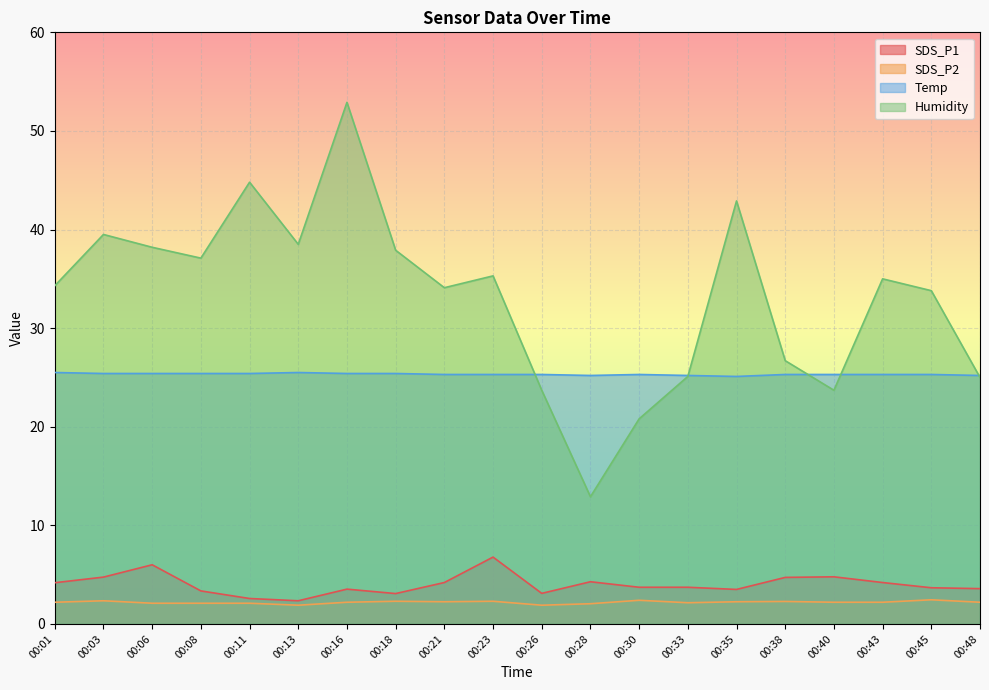

Between 00:13 and 00:08, which is larger?

00:08